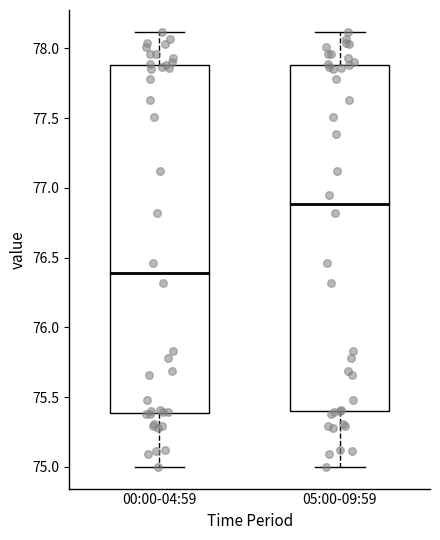

Which box's median line is the lowest?

00:00-04:59